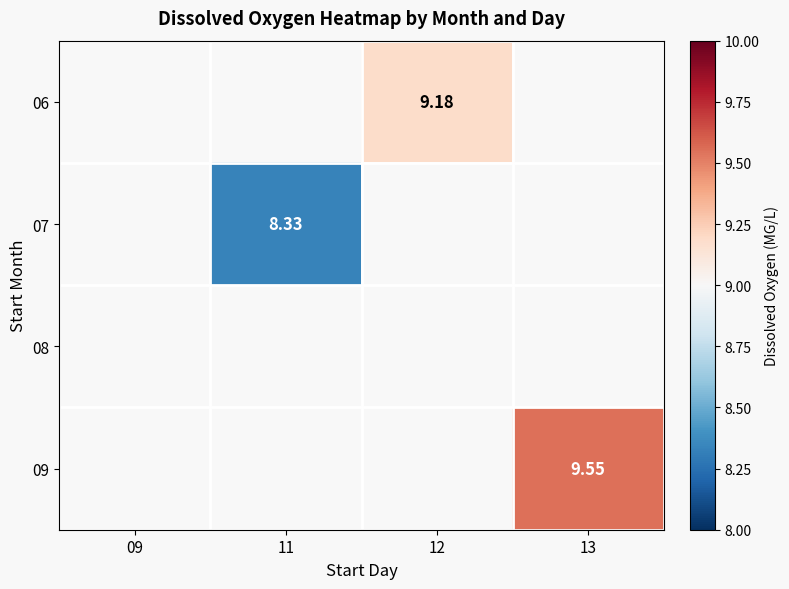

At which category does the chart reach its peak across all series?

13